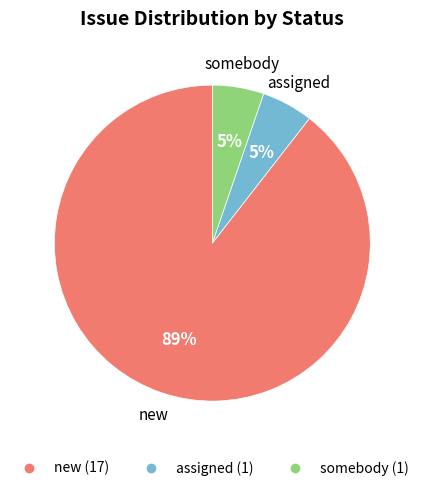

Which slice is the largest?

new